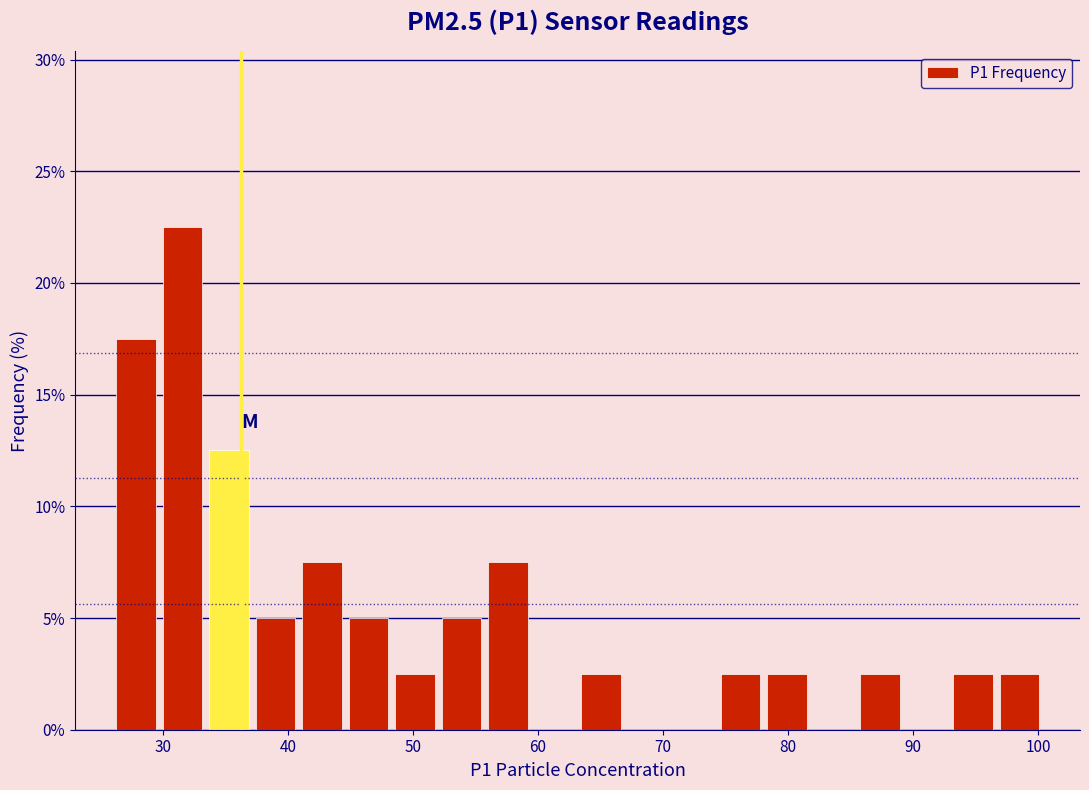

Around what value on the x-axis is the tallest bar? Give the approximate position of its centre, as read against the axis.

32